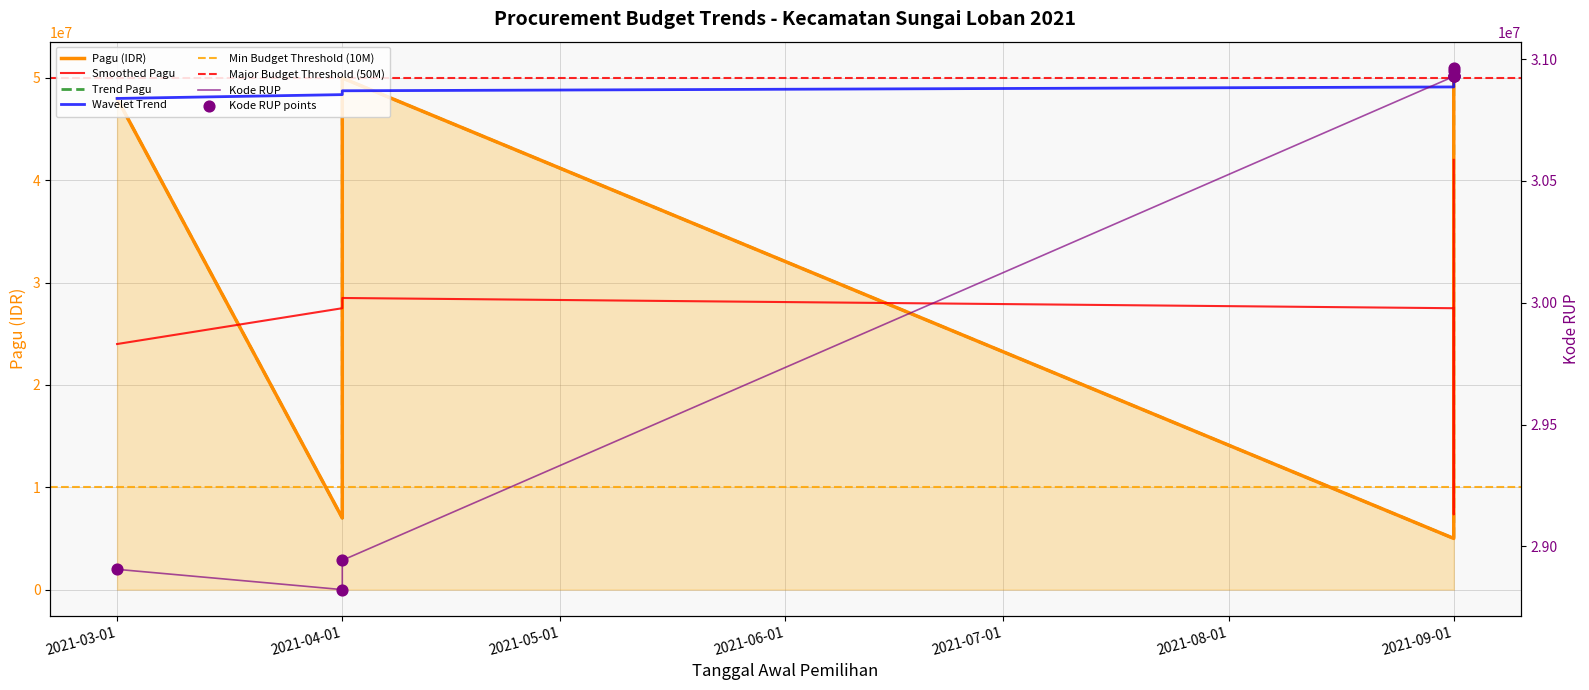

Between 2021-09-01 and 2021-09-01, which is larger?

2021-09-01